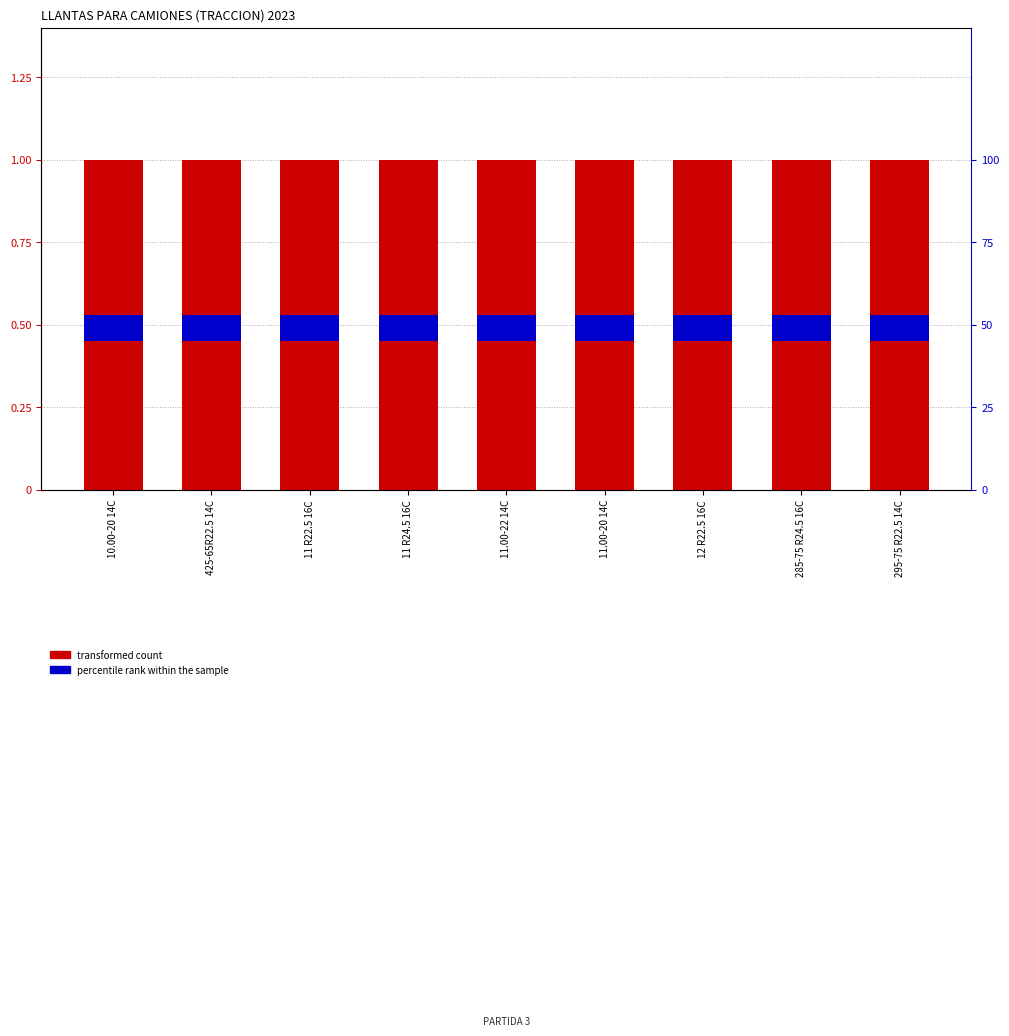

The transformed count series shows 1.0 at 11.00-22 14C. True or false?

True